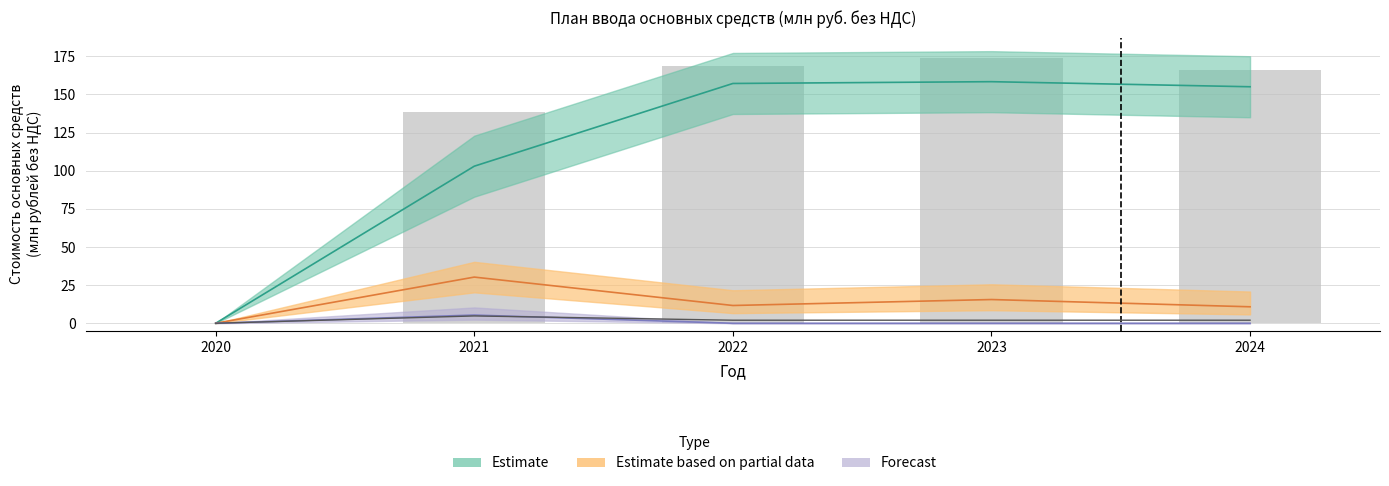

At which category is the sum across all series the highest?

2023